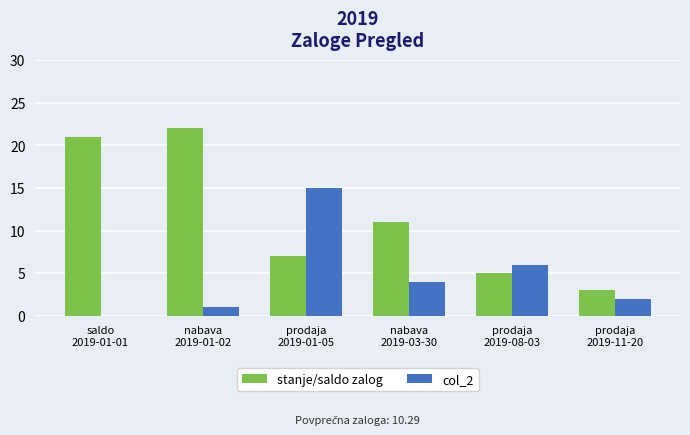

What is the sum of all stanje/saldo zalog values?

69